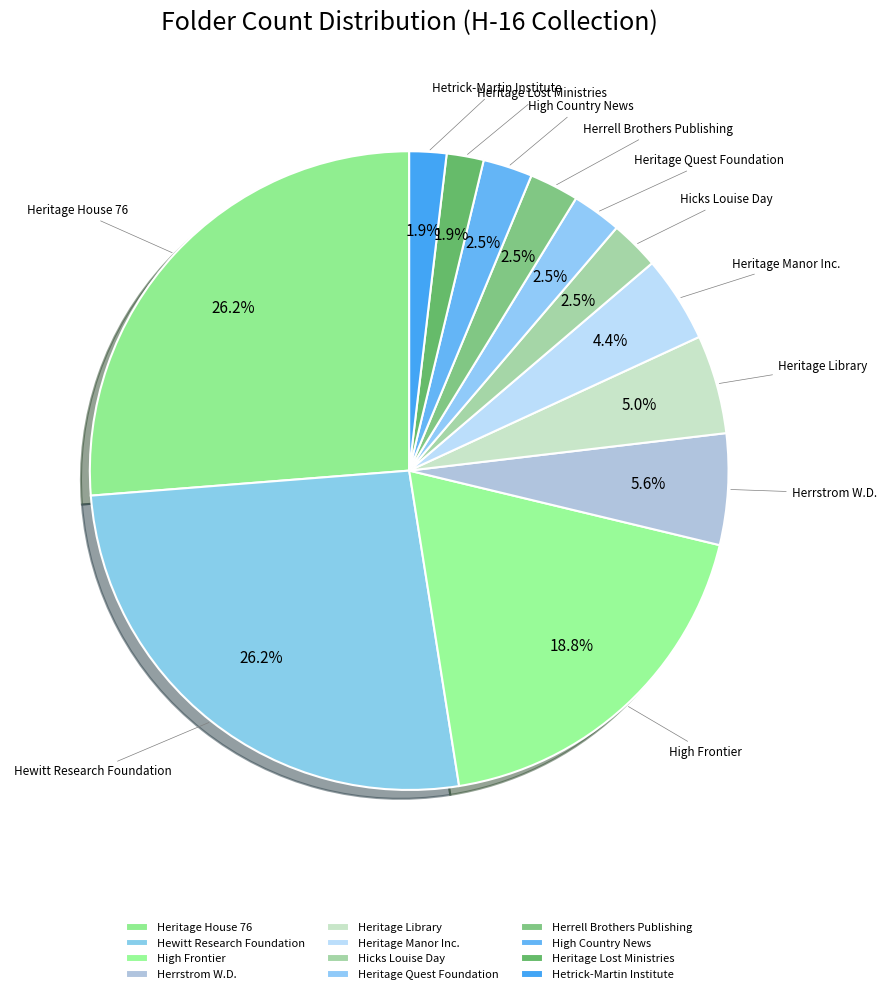

What percentage do Heritage Library and Hicks Louise Day together represent?

7.5%